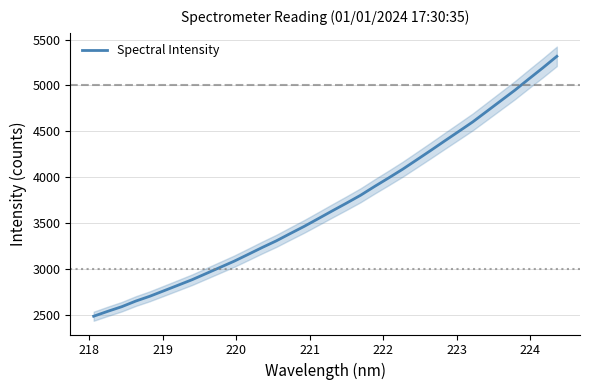

True or false: there are more than 0 points higher than both neighbors.

False